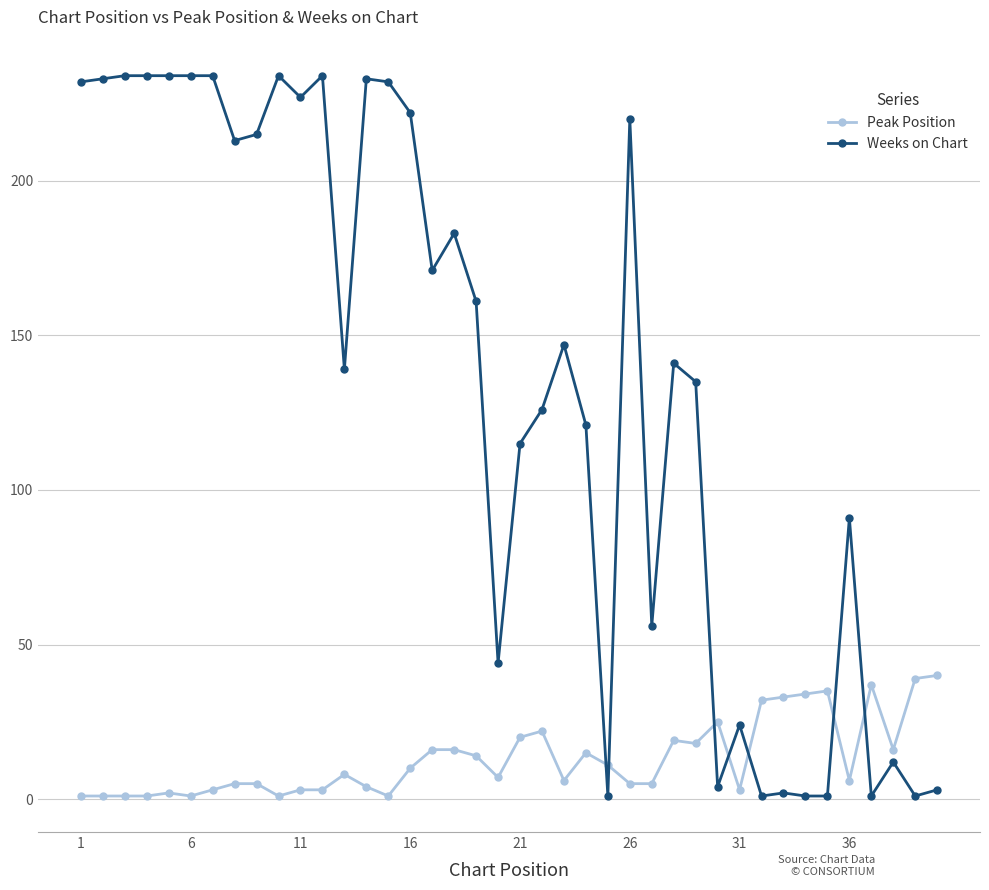

True or false: Peak Position has more than 0 interior local peaks.

True